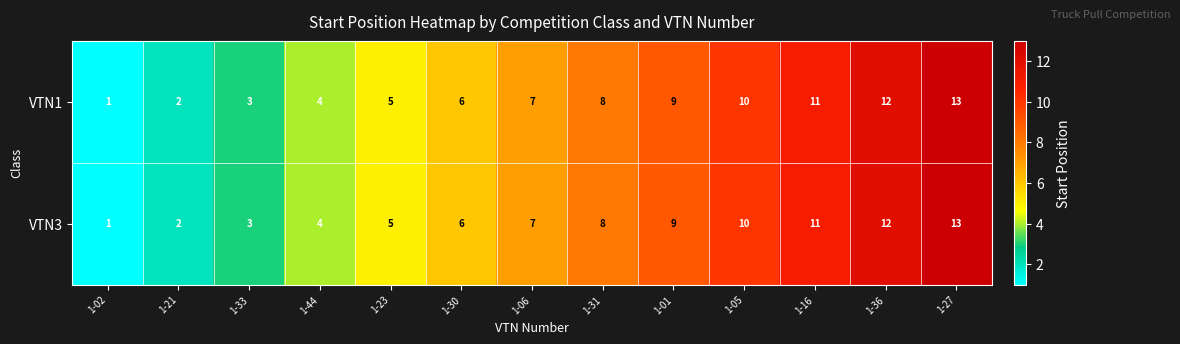

What is the sum of all VTN1 values?

91